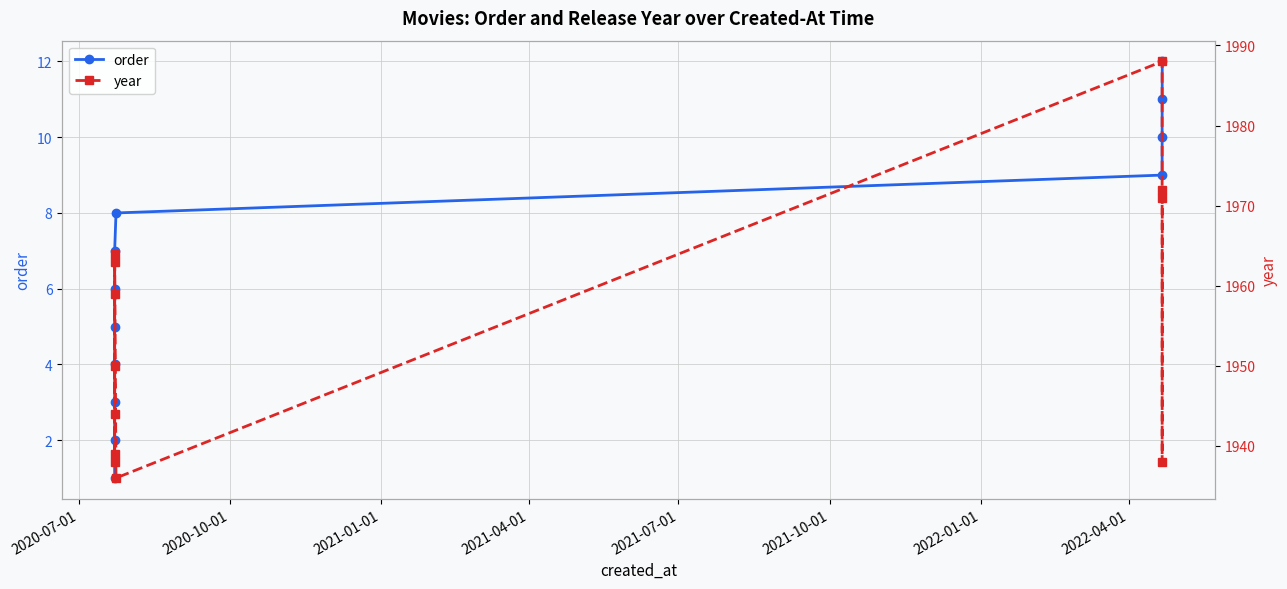

True or false: order has more than 0 interior local peaks.

False